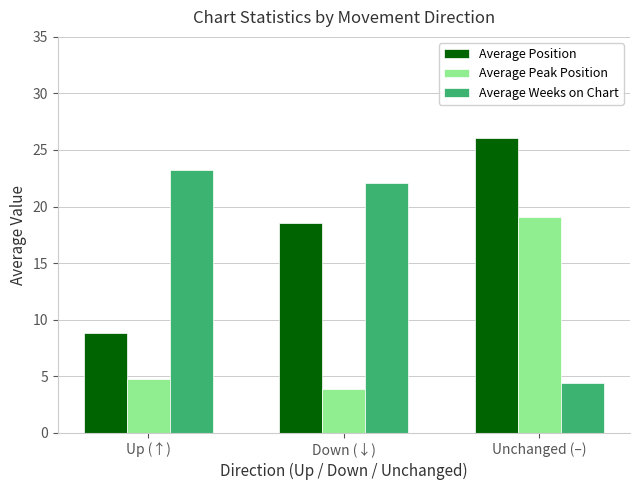

What is the greatest value displayed?

26.1